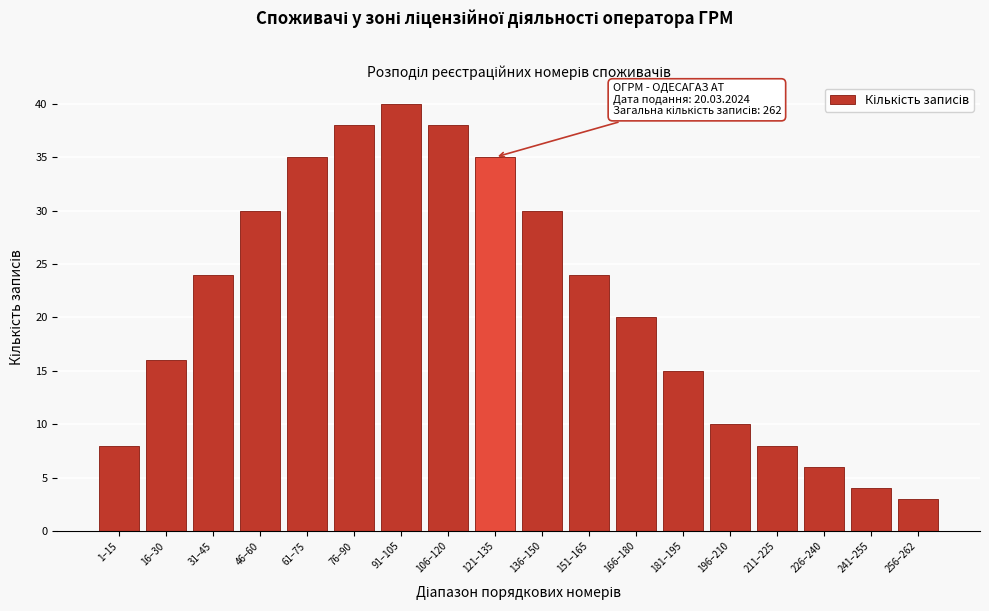

Reading right to left, list all the values displayed in this chart.

3	4	6	8	10	15	20	24	30	35	38	40	38	35	30	24	16	8